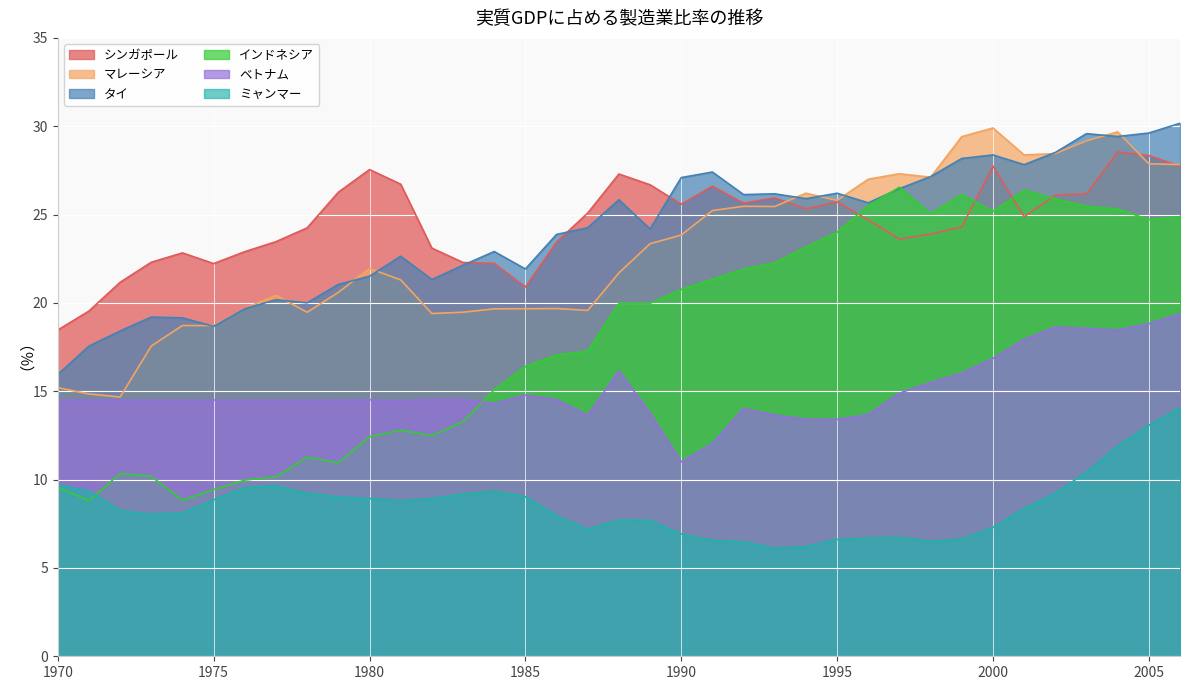

What is the difference between the highest and lowest values at 1980?

18.6